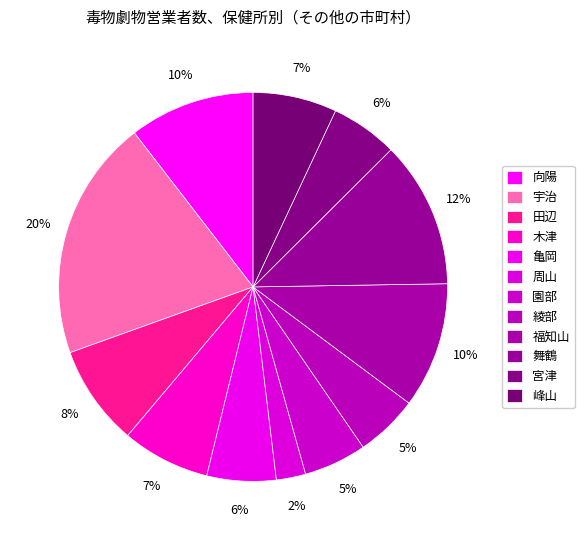

What is the ratio of the value at 向陽 to the value at 峰山?

1.5